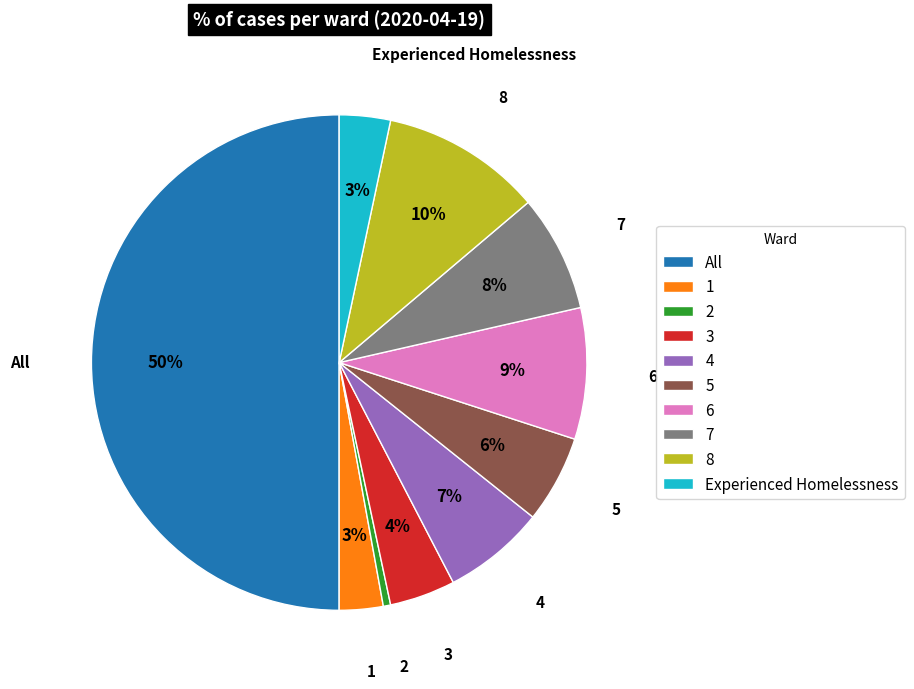

Count the number of slices in the pie.

10